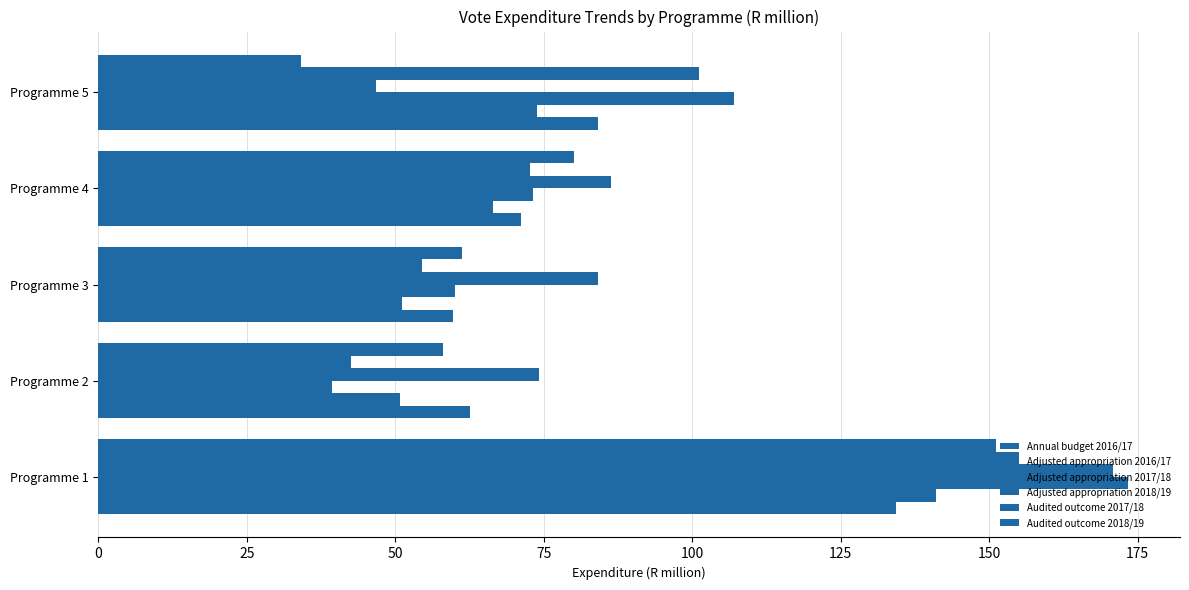

How many categories are shown in the chart?

5